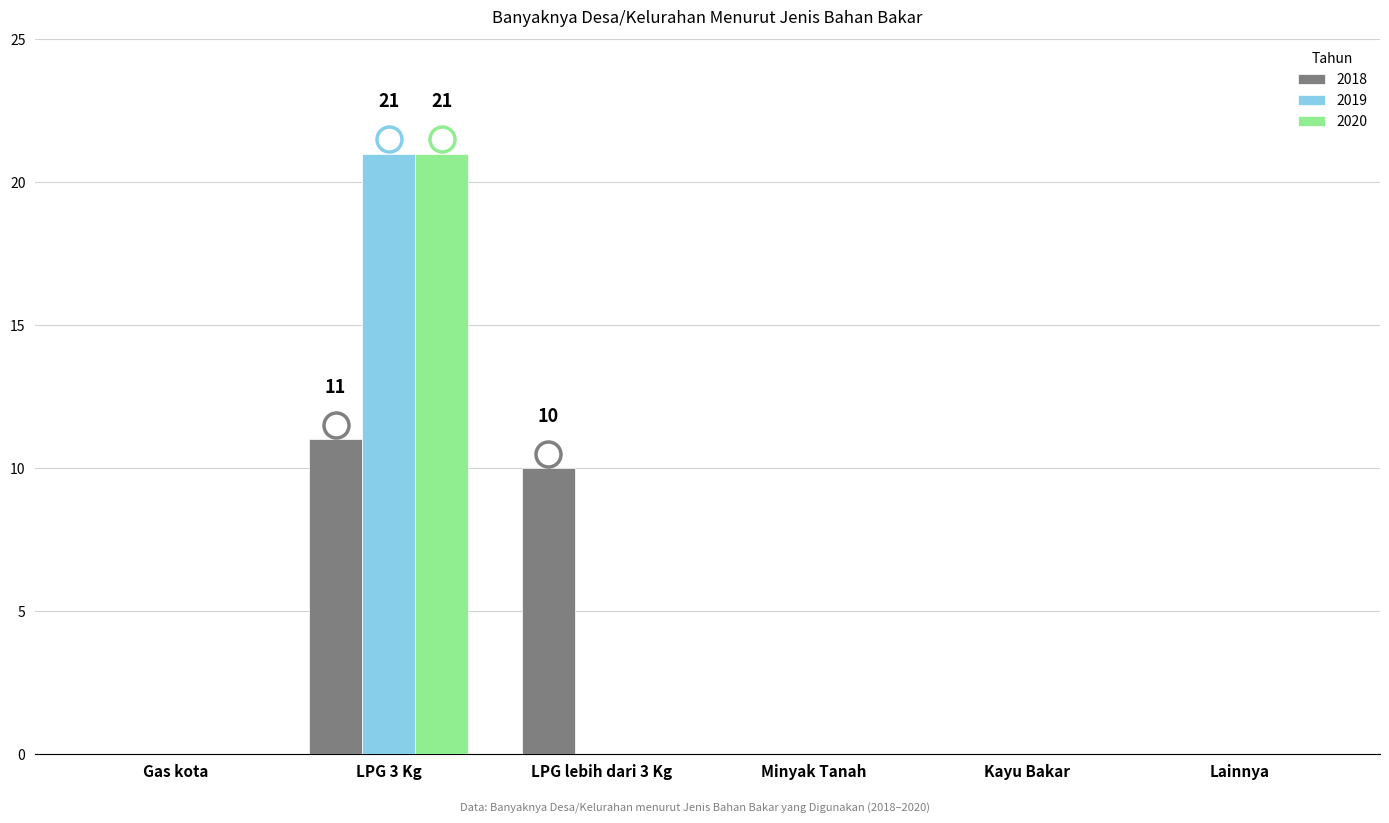

Which label corresponds to the largest value in the chart?

LPG 3 Kg